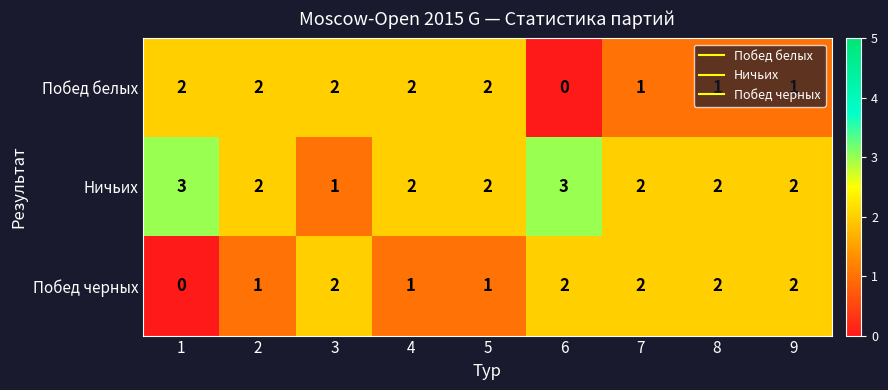

Count the Ничьих values in the range 2 to 3.

8